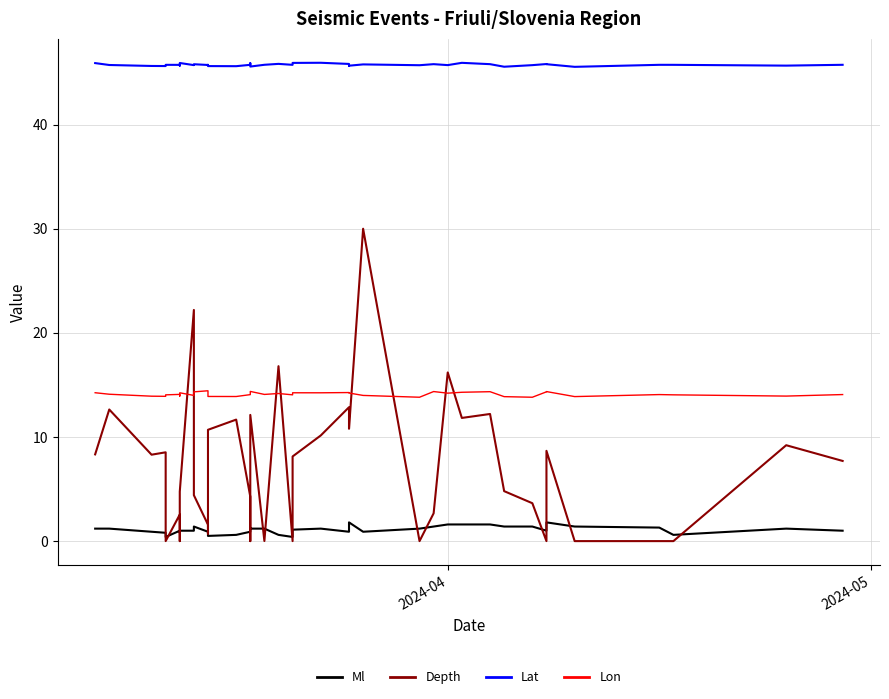

What is the value of the Ml point at the 28th from the left?

1.4